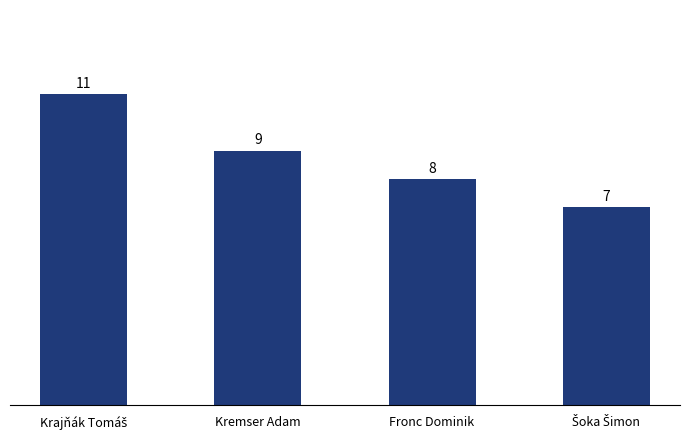

Is it true that the value at Fronc Dominik is 11?

False